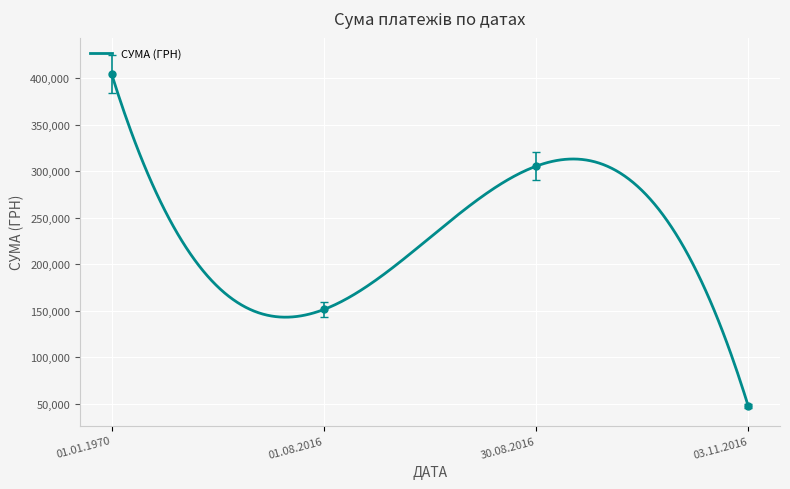

The value at 01.08.2016 is 151401.0. True or false?

True